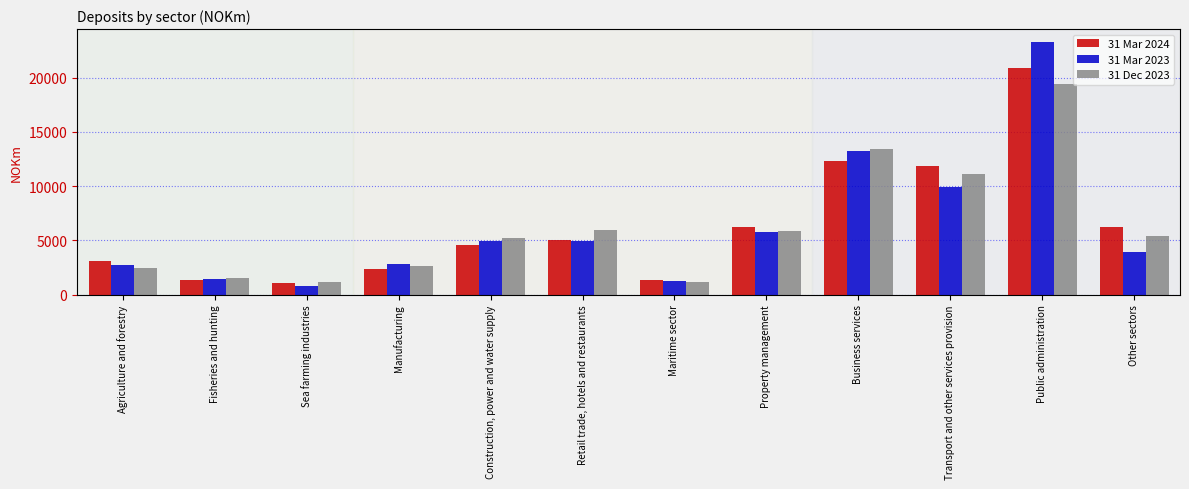

What is the difference between the highest and lowest values at Sea farming industries?

383